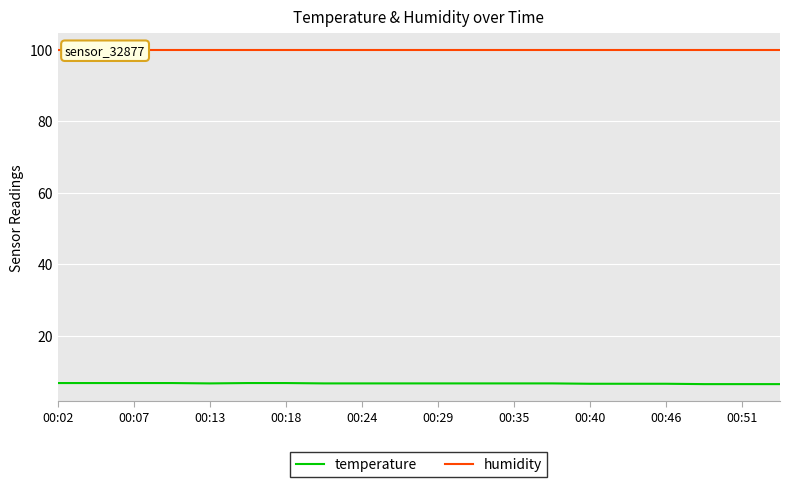

What is the lowest value of the temperature series?

6.4